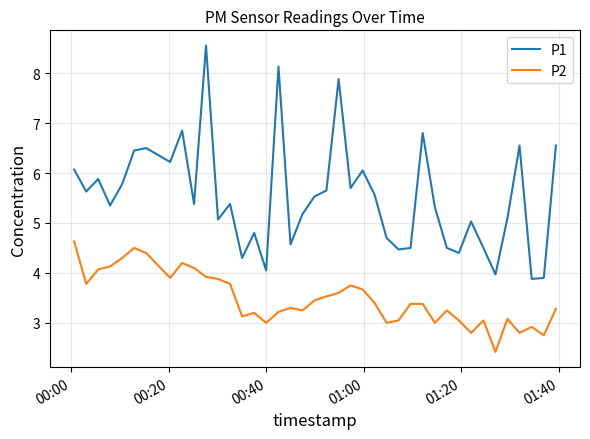

What is the maximum value shown in the chart?

8.6